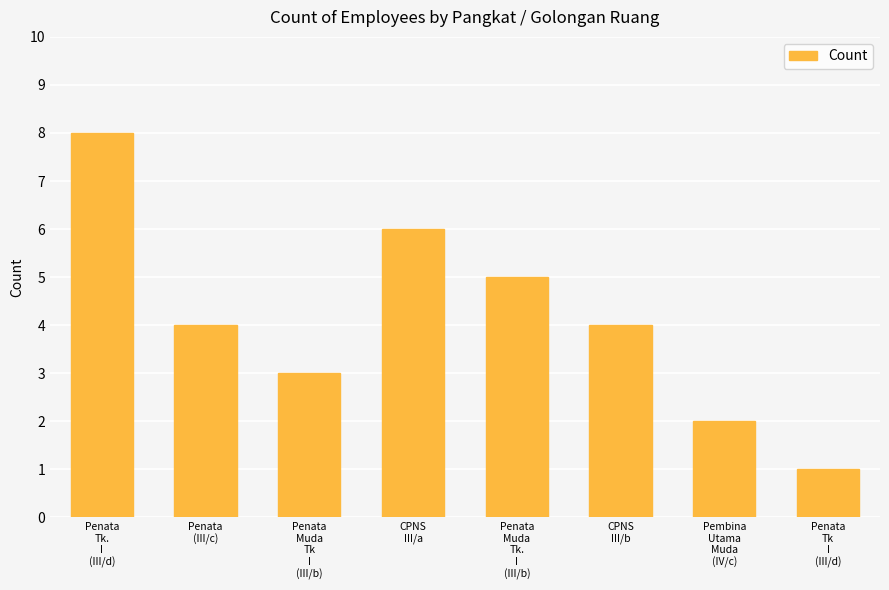

What is the difference between the maximum and minimum values?

7